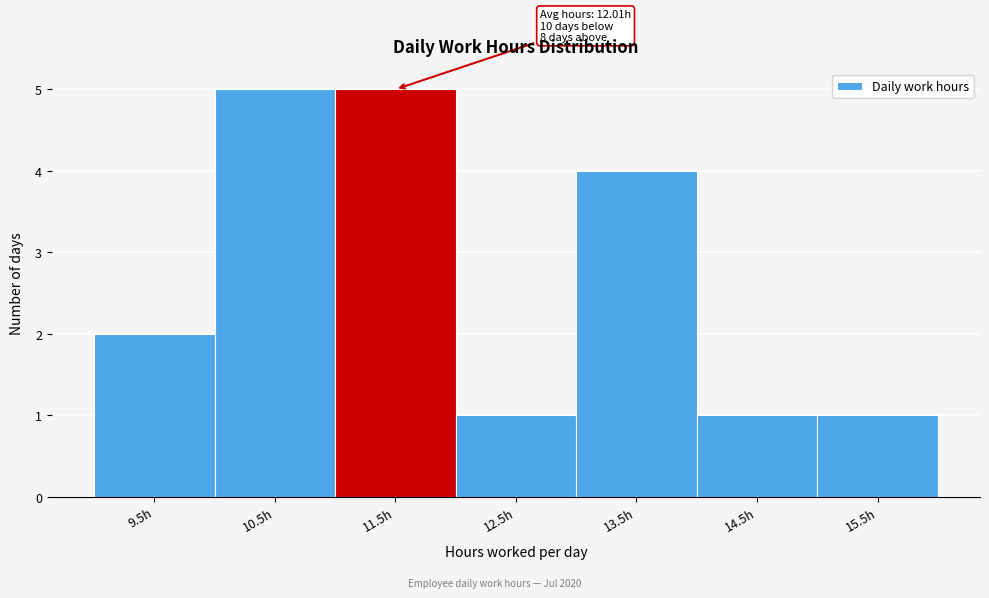

Reading left to right, extract all data points from this chart.

2	5	5	1	4	1	1